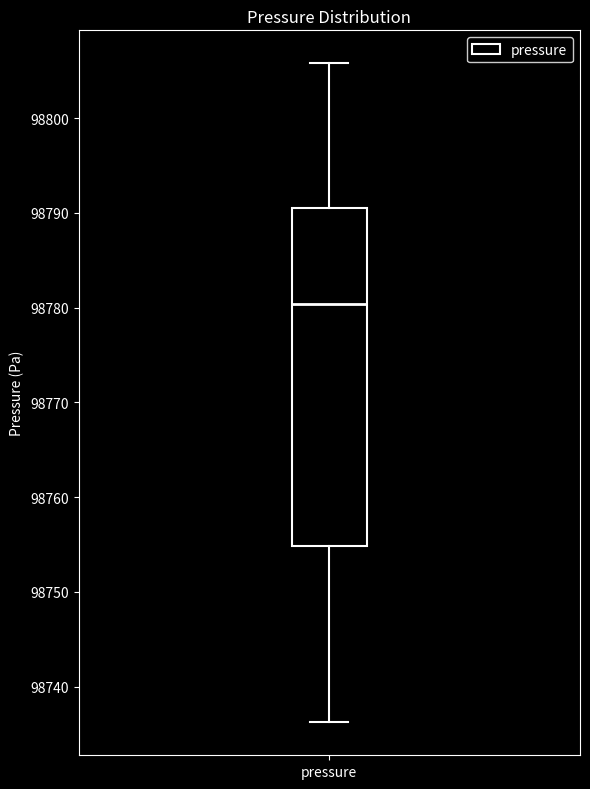

Where does the upper whisker of the box for pressure end on the y-axis? The values are not printed on the chart, so give them approximately, as read against the axis.

98806